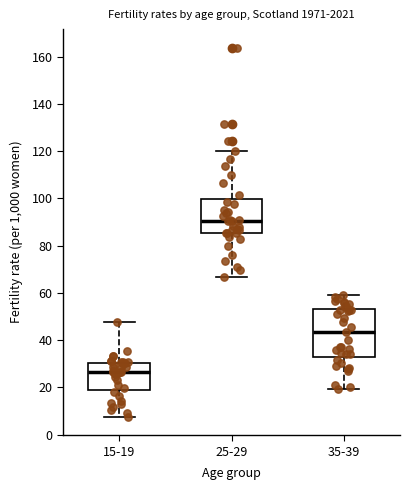

Where does the lower whisker of the box for 15-19 end on the y-axis? The values are not printed on the chart, so give them approximately, as read against the axis.

8